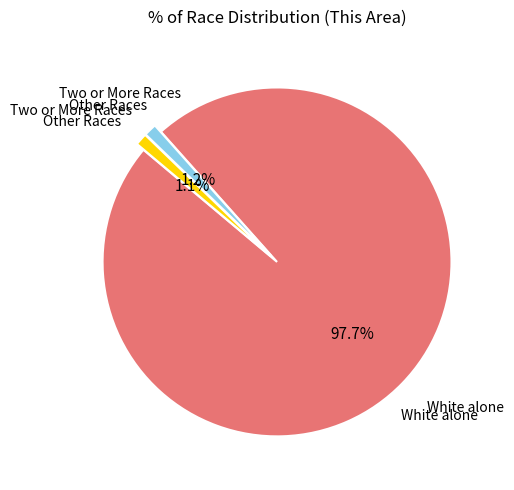

Between White alone and Two or More Races, which is larger?

White alone